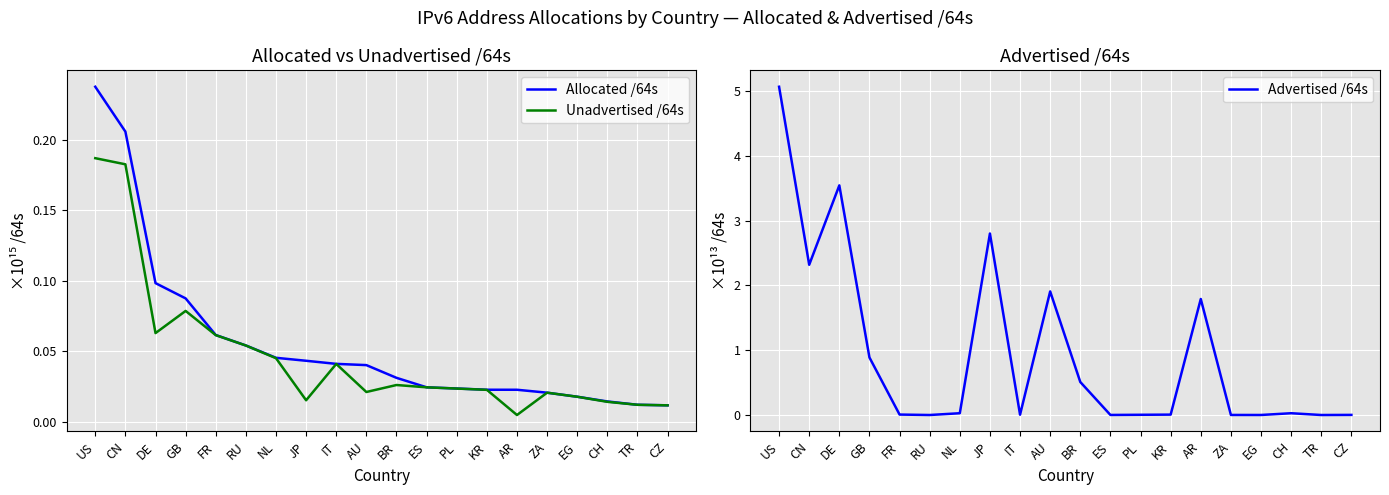

What is the highest value of the Advertised /64s series?

5.1